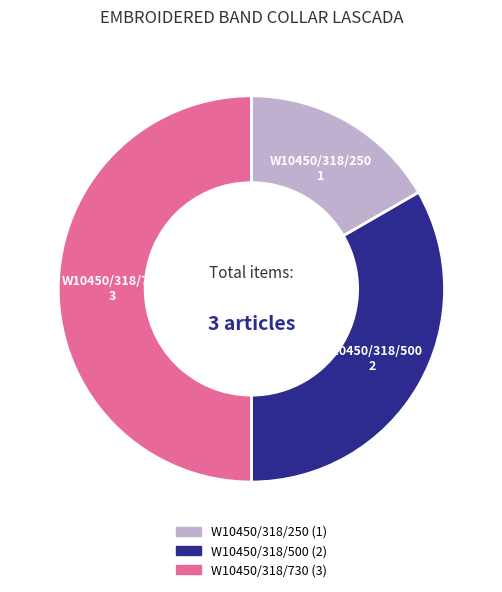

What is the largest slice in the pie chart?

W10450/318/730